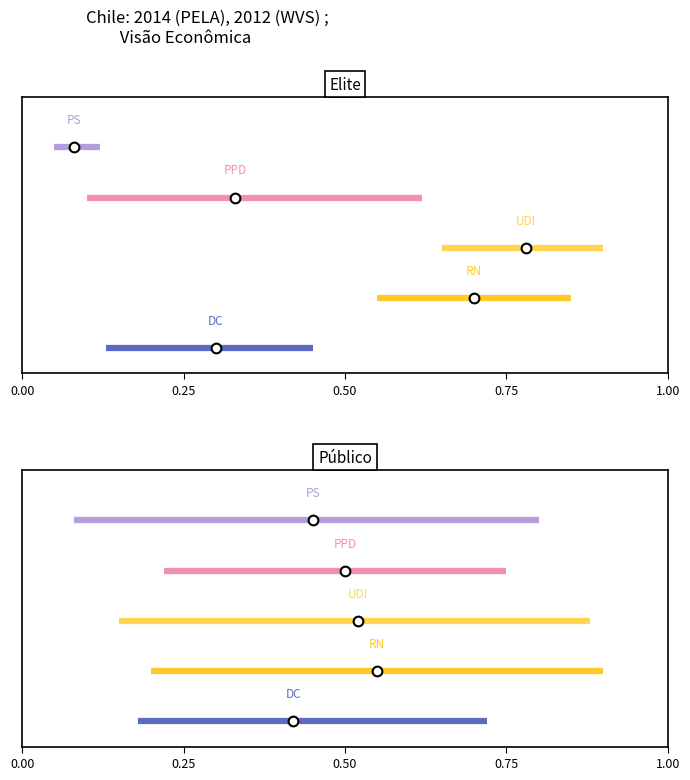

Is it true that RN equals 0.9 at 0.00?

False